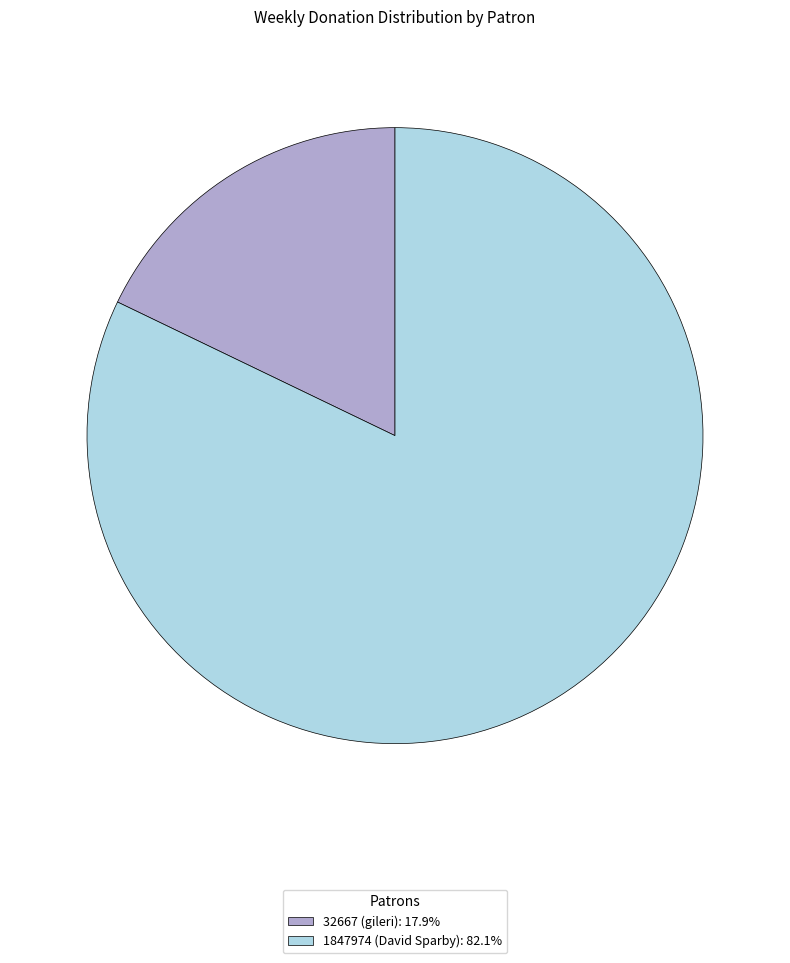

How many segments does this pie chart have?

2